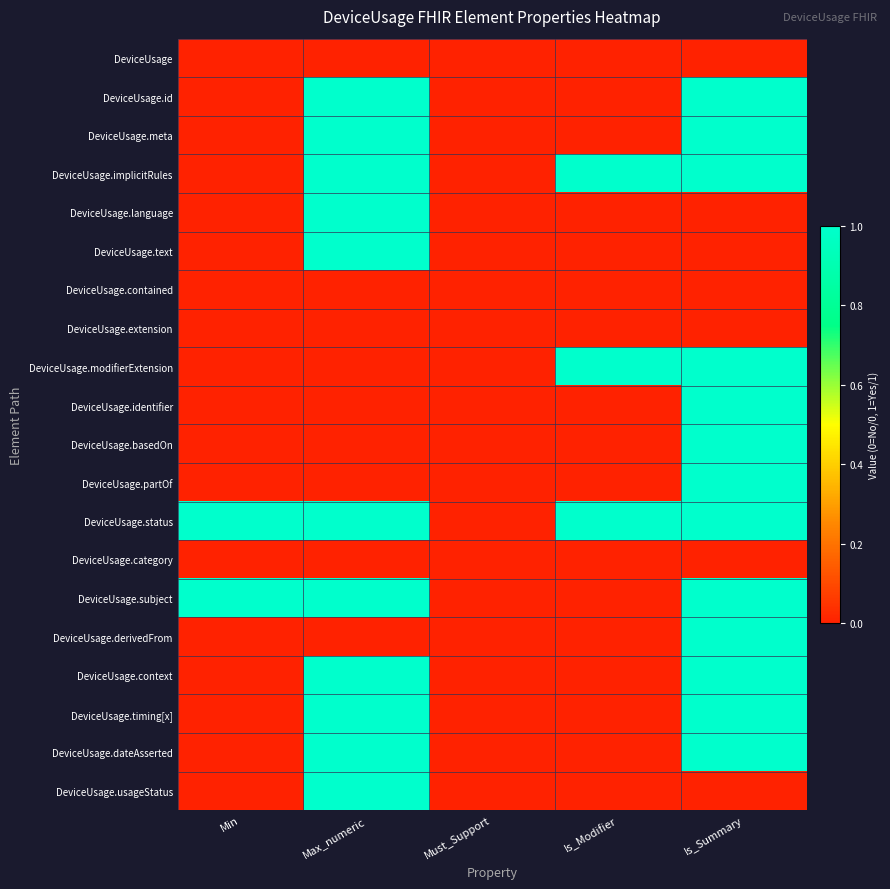

Reading left to right, what are all the values shown in this chart?

DeviceUsage: Min=0	Max_numeric=0	Must_Support=0	Is_Modifier=0	Is_Summary=0
DeviceUsage.id: Min=0	Max_numeric=1	Must_Support=0	Is_Modifier=0	Is_Summary=1
DeviceUsage.meta: Min=0	Max_numeric=1	Must_Support=0	Is_Modifier=0	Is_Summary=1
DeviceUsage.implicitRules: Min=0	Max_numeric=1	Must_Support=0	Is_Modifier=1	Is_Summary=1
DeviceUsage.language: Min=0	Max_numeric=1	Must_Support=0	Is_Modifier=0	Is_Summary=0
DeviceUsage.text: Min=0	Max_numeric=1	Must_Support=0	Is_Modifier=0	Is_Summary=0
DeviceUsage.contained: Min=0	Max_numeric=0	Must_Support=0	Is_Modifier=0	Is_Summary=0
DeviceUsage.extension: Min=0	Max_numeric=0	Must_Support=0	Is_Modifier=0	Is_Summary=0
DeviceUsage.modifierExtension: Min=0	Max_numeric=0	Must_Support=0	Is_Modifier=1	Is_Summary=1
DeviceUsage.identifier: Min=0	Max_numeric=0	Must_Support=0	Is_Modifier=0	Is_Summary=1
DeviceUsage.basedOn: Min=0	Max_numeric=0	Must_Support=0	Is_Modifier=0	Is_Summary=1
DeviceUsage.partOf: Min=0	Max_numeric=0	Must_Support=0	Is_Modifier=0	Is_Summary=1
DeviceUsage.status: Min=1	Max_numeric=1	Must_Support=0	Is_Modifier=1	Is_Summary=1
DeviceUsage.category: Min=0	Max_numeric=0	Must_Support=0	Is_Modifier=0	Is_Summary=0
DeviceUsage.subject: Min=1	Max_numeric=1	Must_Support=0	Is_Modifier=0	Is_Summary=1
DeviceUsage.derivedFrom: Min=0	Max_numeric=0	Must_Support=0	Is_Modifier=0	Is_Summary=1
DeviceUsage.context: Min=0	Max_numeric=1	Must_Support=0	Is_Modifier=0	Is_Summary=1
DeviceUsage.timing[x]: Min=0	Max_numeric=1	Must_Support=0	Is_Modifier=0	Is_Summary=1
DeviceUsage.dateAsserted: Min=0	Max_numeric=1	Must_Support=0	Is_Modifier=0	Is_Summary=1
DeviceUsage.usageStatus: Min=0	Max_numeric=1	Must_Support=0	Is_Modifier=0	Is_Summary=0